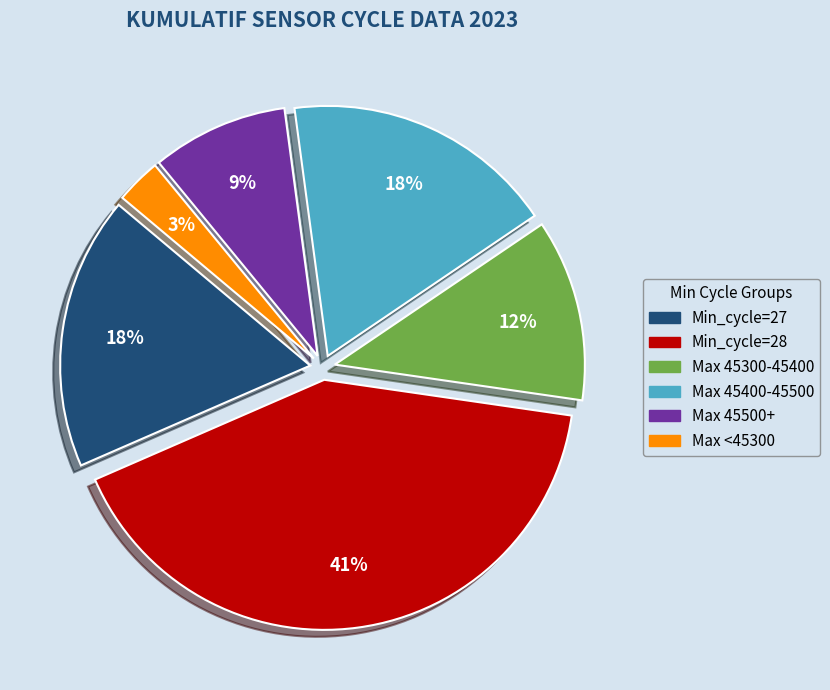

To the nearest percent, what is the average slice percentage?

17%